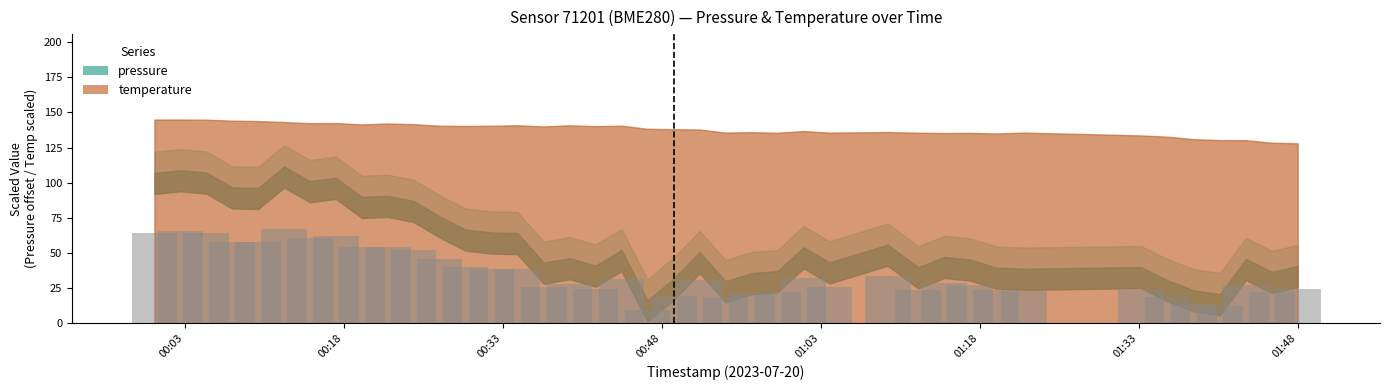

How many data points does each series have?

40